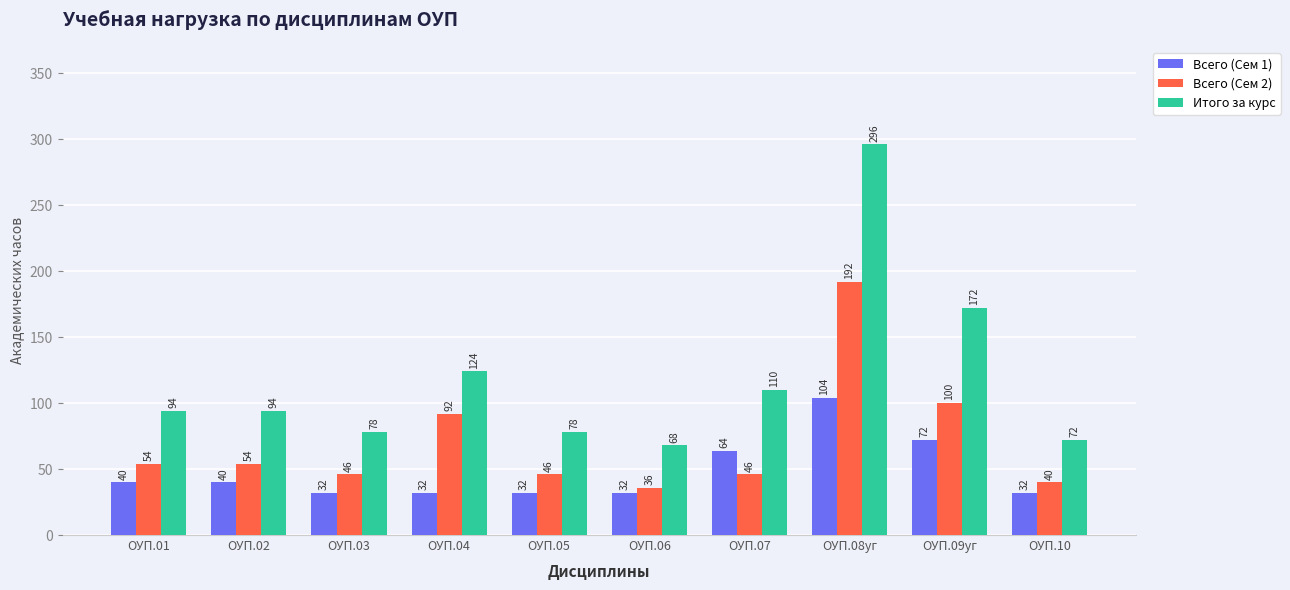

Which category has the lowest value in the Итого за курс series?

ОУП.06